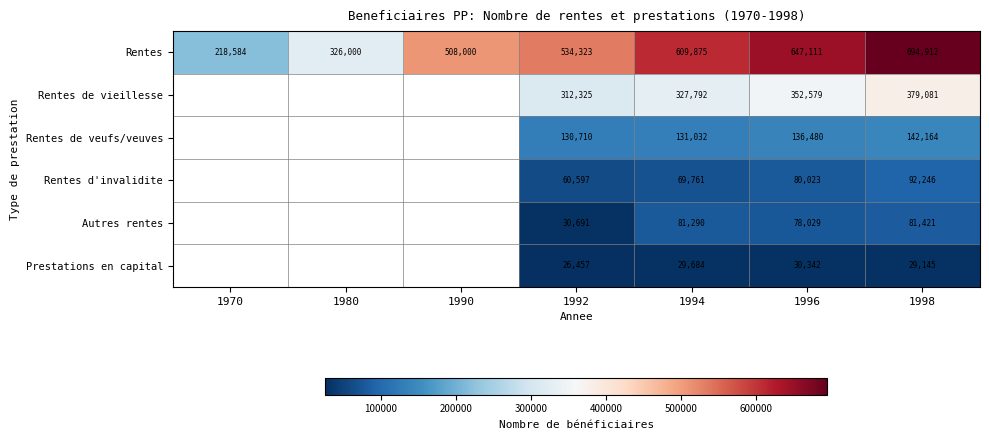

What value does the Rentes series have at 1996, to the nearest 10?

647110